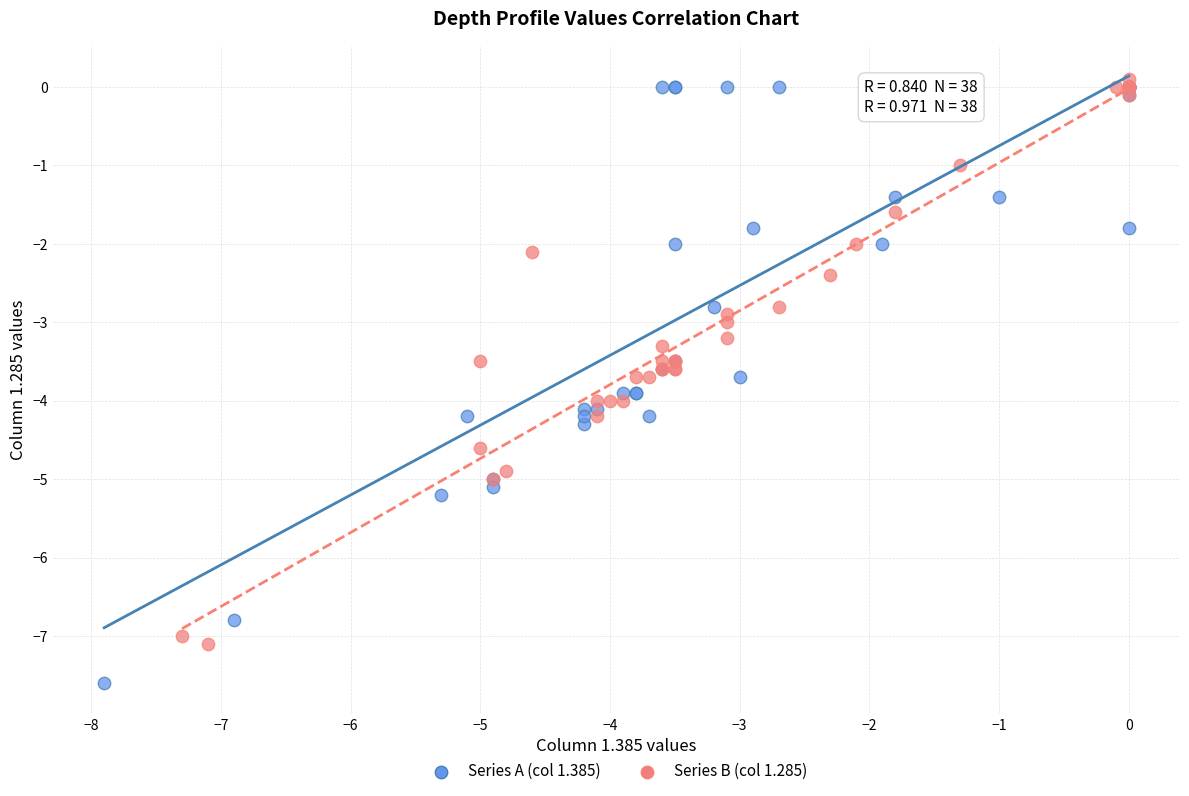

Which series has the largest Y range (max minus min)?

Series A (col 1.385)